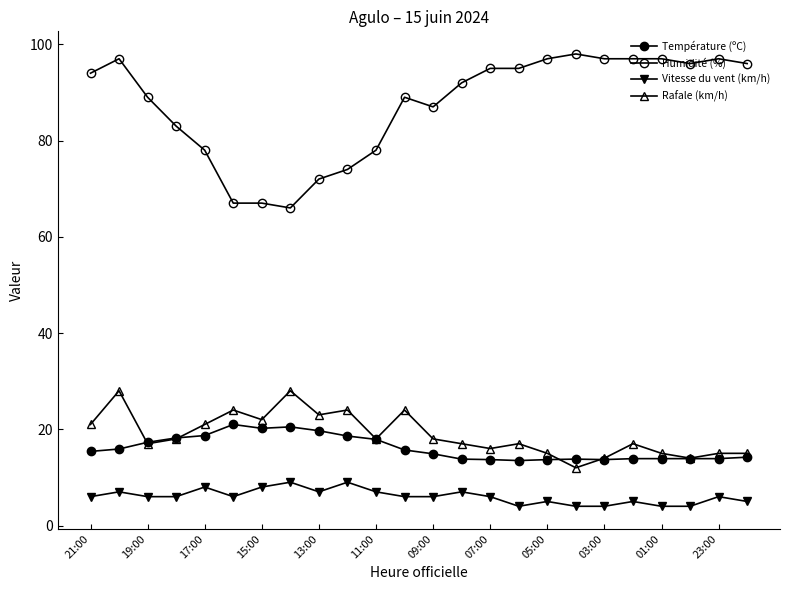

Does the chart have visible grid lines?

No